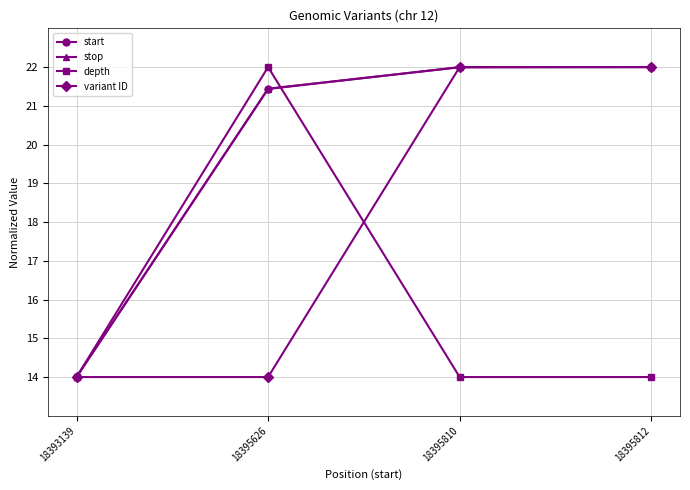

What is the spread (max minus min) of values at 18395626?

8.0